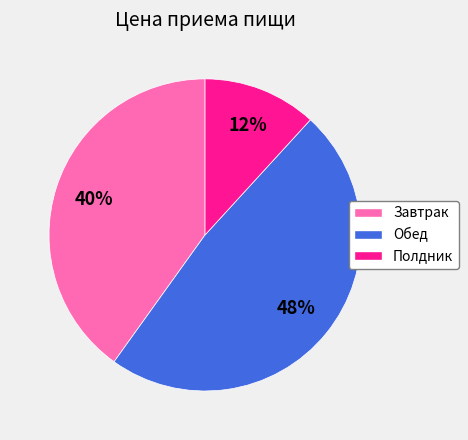

True or false: Полдник accounts for 12% of the total.

True